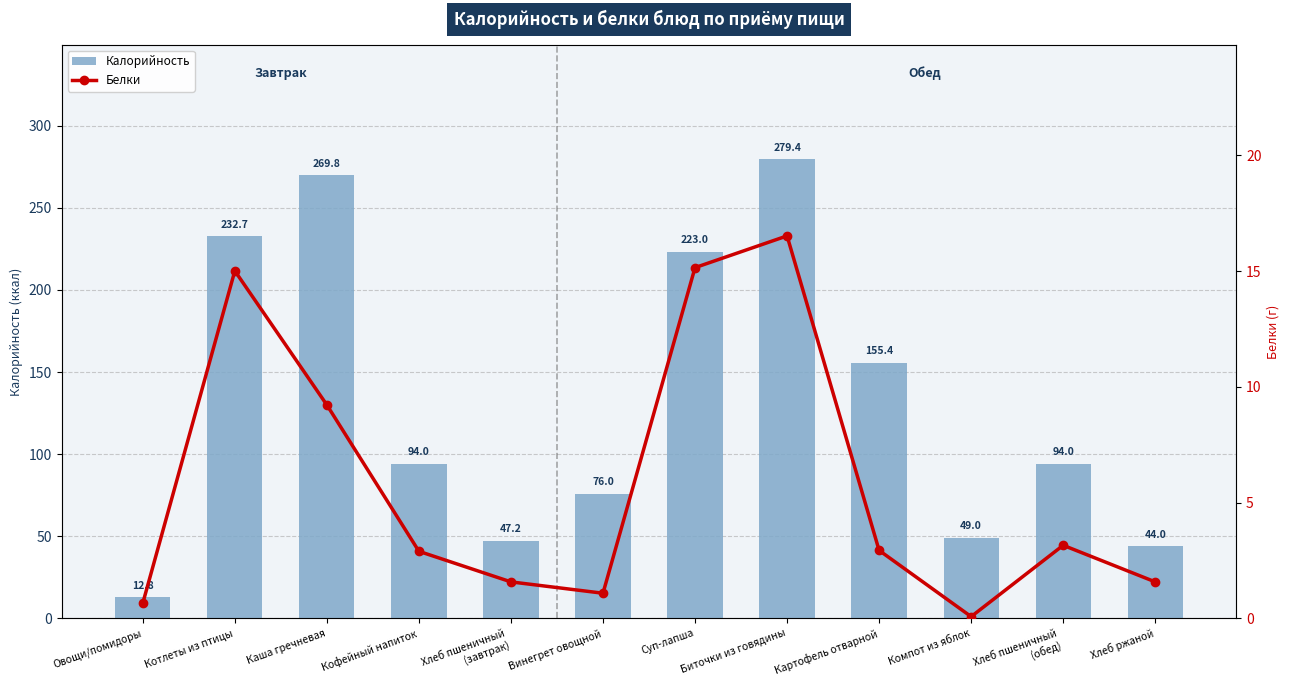

At which category is the sum across all series the highest?

Биточки из говядины